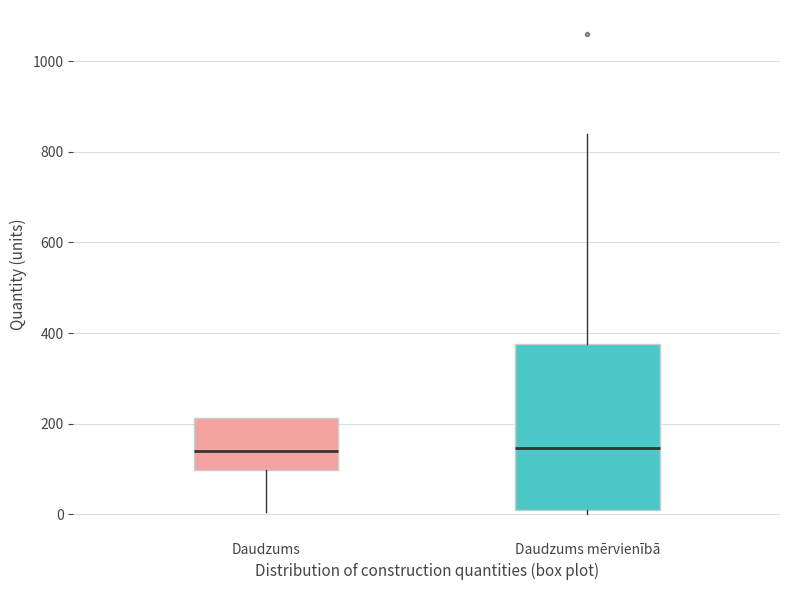

Reading left to right, transcribe this box plot: for each box, give where its median line is, the range the box spans, and where its two whiskers end, as read against the y-axis. The values are not printed on the chart, so give them approximately, as read against the axis.

Daudzums: median 140, box 100 to 220, whiskers 0 to 220
Daudzums mērvienībā: median 140, box 0 to 380, whiskers 0 (just below the box's lower edge) to 840